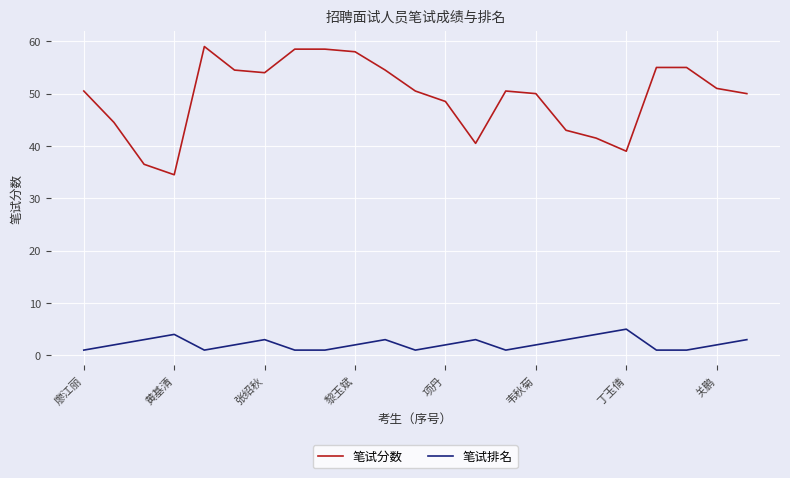

What is the difference between the maximum and minimum values in the 笔试排名 series?

4.0